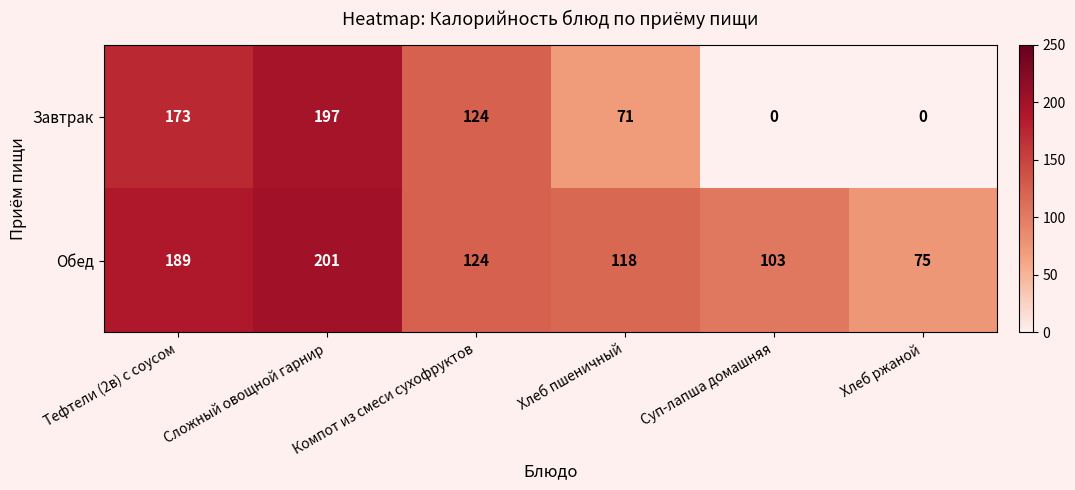

At Тефтели (2в) с соусом, list the series in order from smallest to largest.

Завтрак, Обед